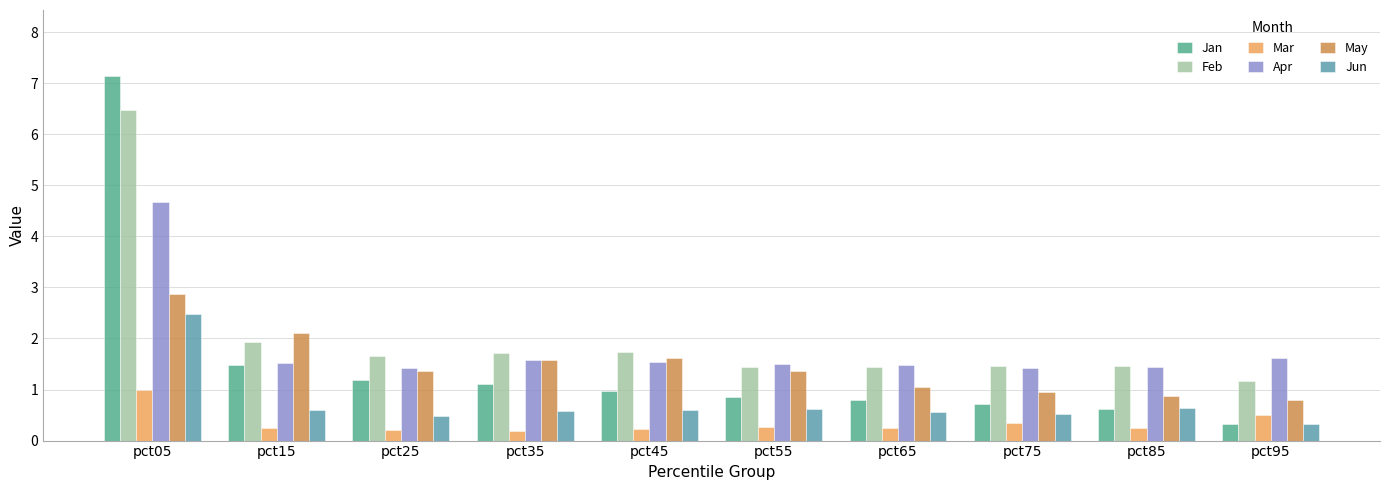

List the series in order of their peak value, lowest first.

Mar, Jun, May, Apr, Feb, Jan